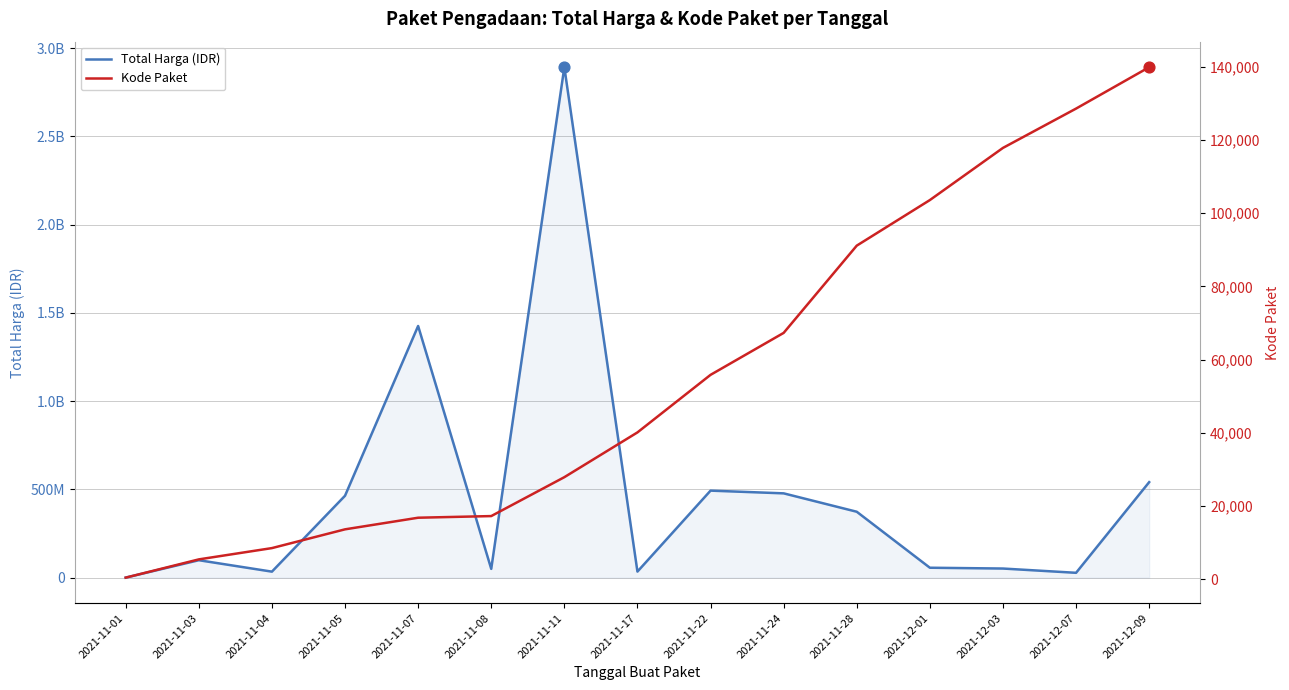

Which series has the largest total across all categories?

Total Harga (IDR)